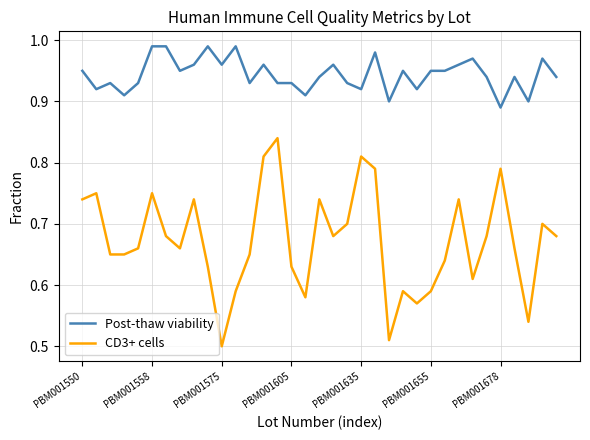

True or false: CD3+ cells and Post-thaw viability cross at least once.

False